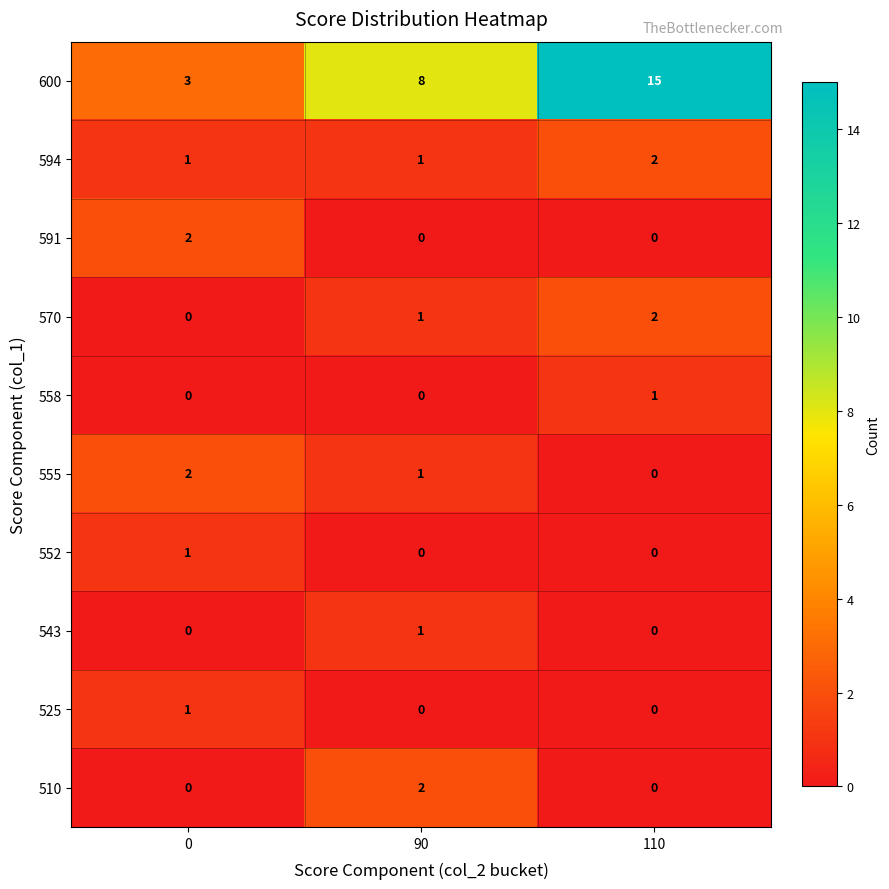

Reading right to left, list all the values displayed in this chart.

600: 15	8	3
594: 2	1	1
591: 0	0	2
570: 2	1	0
558: 1	0	0
555: 0	1	2
552: 0	0	1
543: 0	1	0
525: 0	0	1
510: 0	2	0